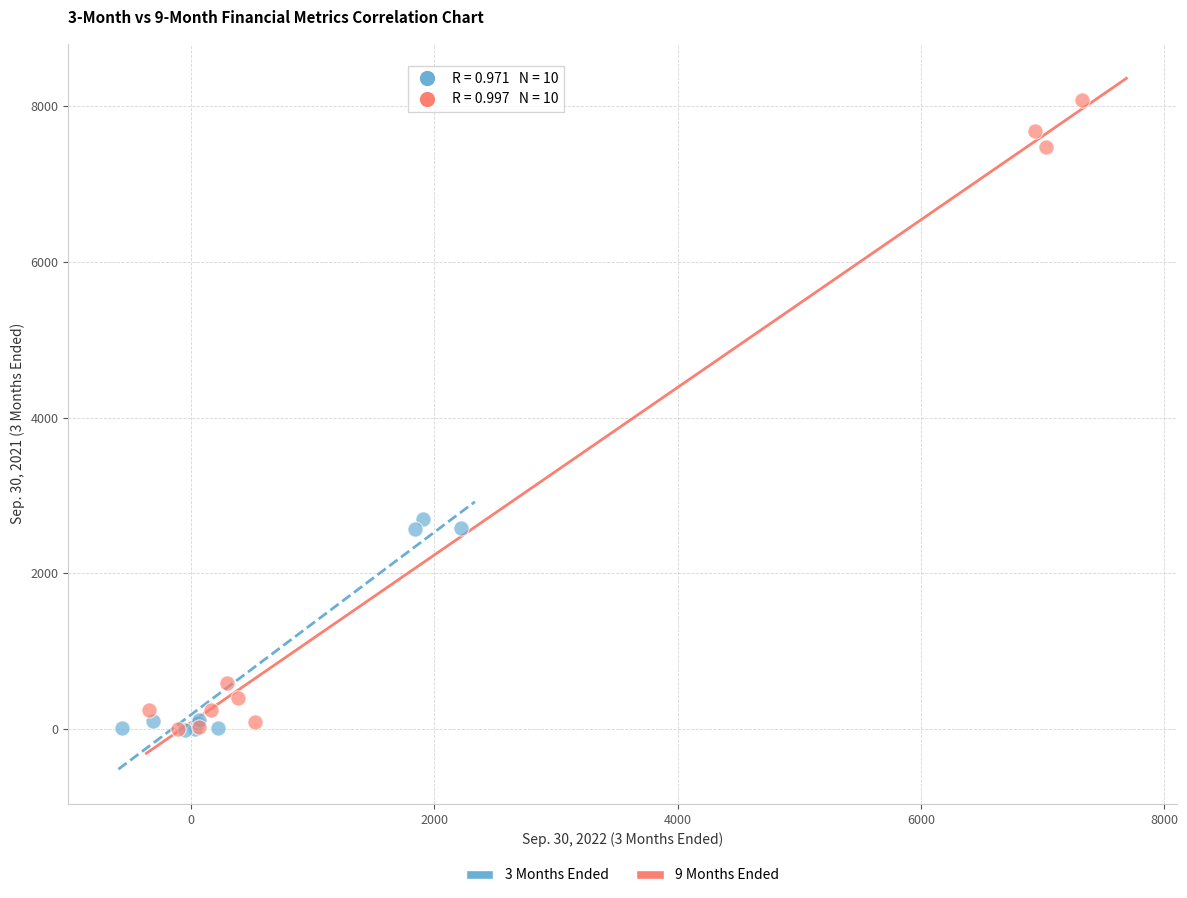

Which series reaches the maximum Y coordinate?

9 Months Ended